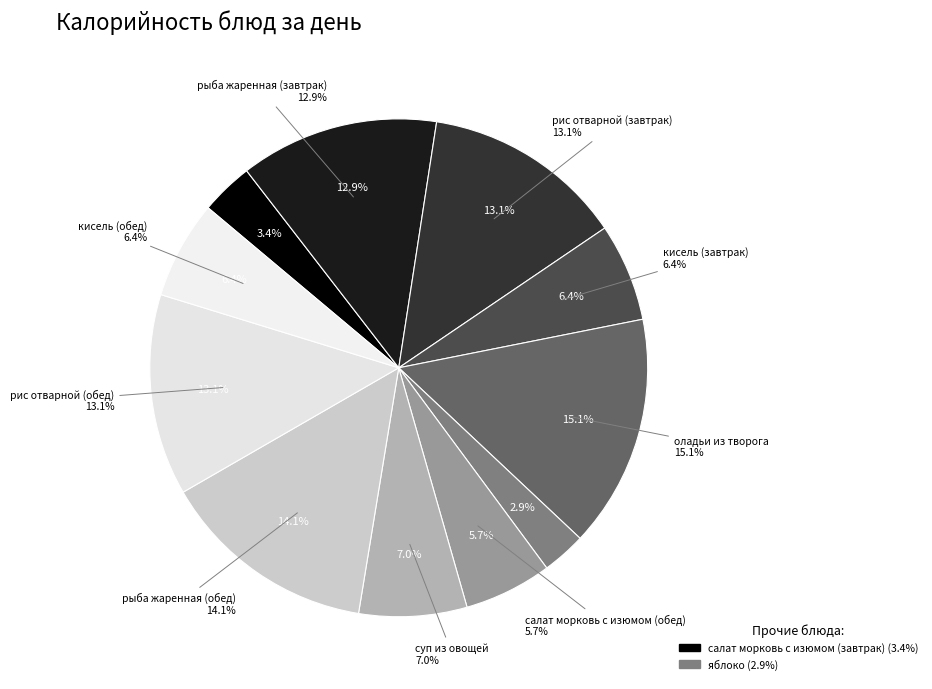

What is the change in value from оладьи из творога to суп из овощей?

-133.6